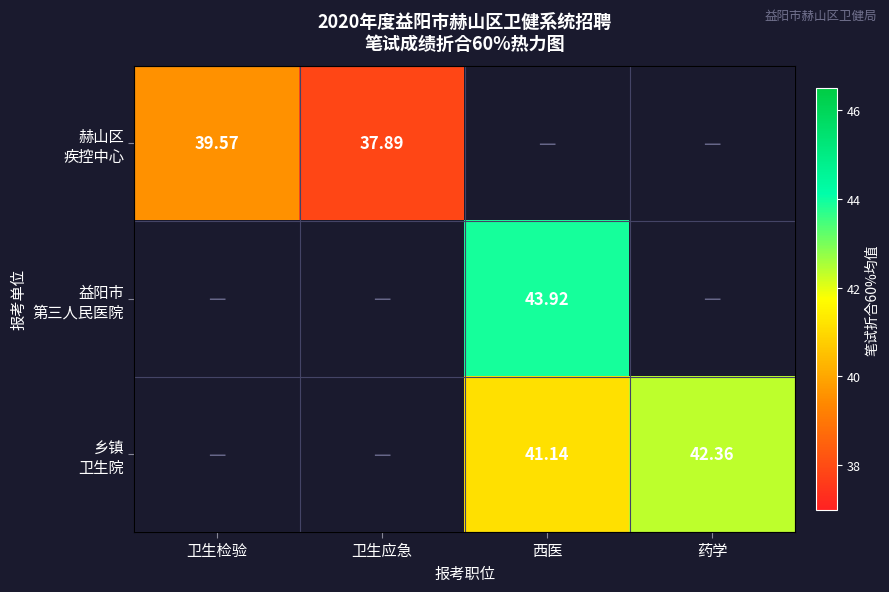

Where does the 乡镇 卫生院 series first go above 41?

西医